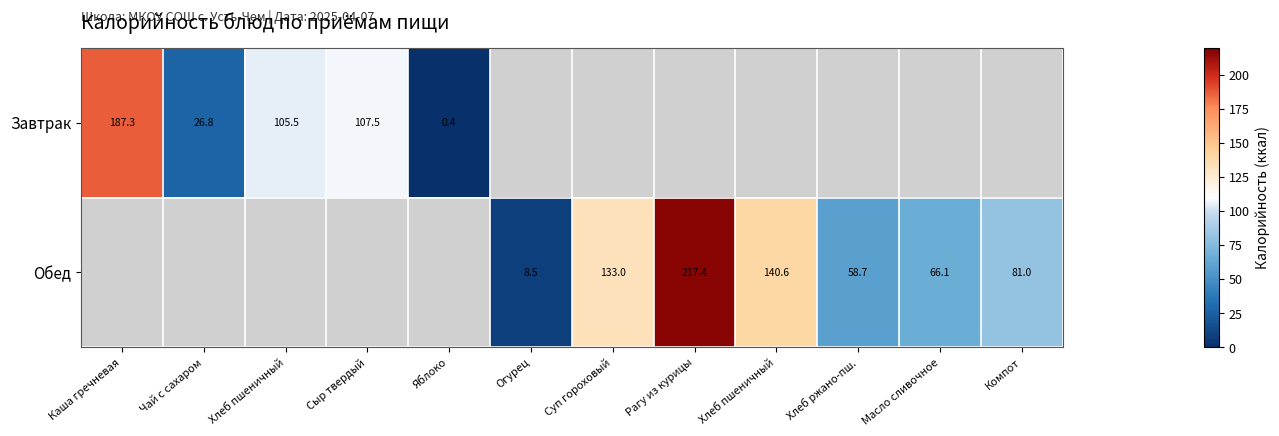

How many data points does each series have?

12